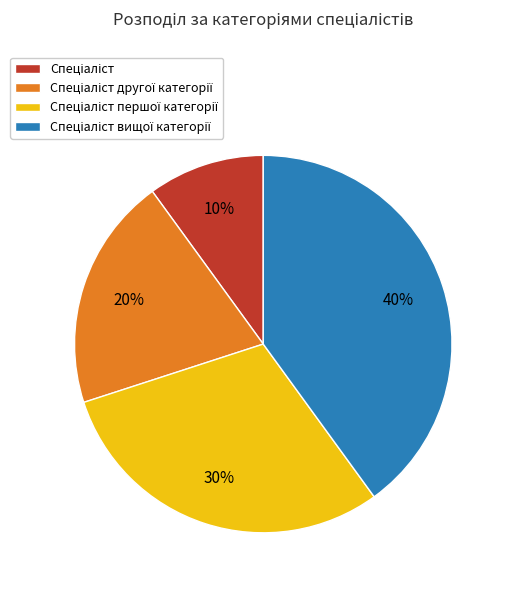

To the nearest percent, what is the difference between the largest and smallest slice percentages?

30%